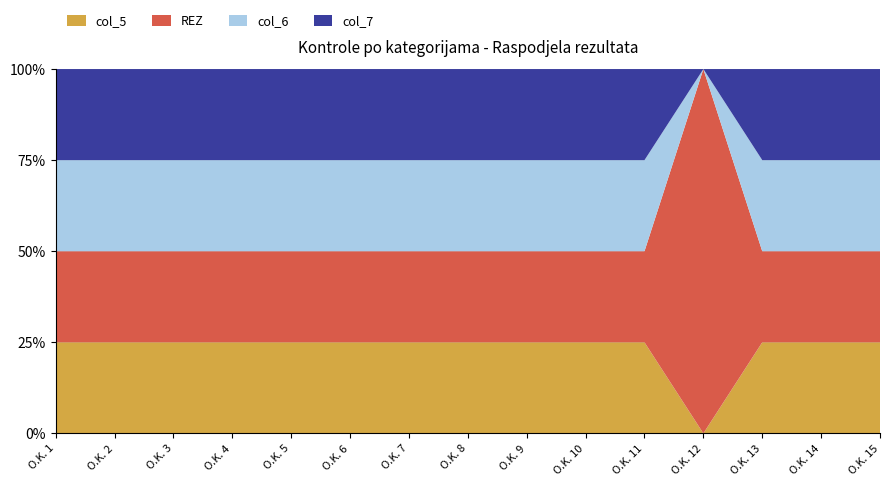

Does the chart have visible grid lines?

Yes